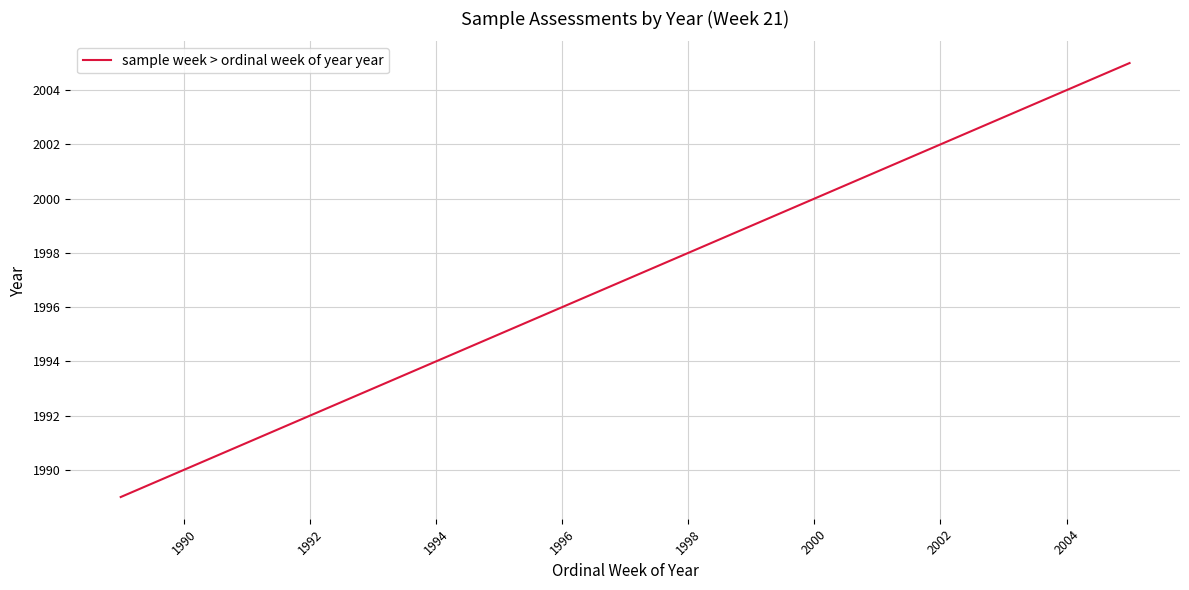

Count the number of data series in this chart.

1